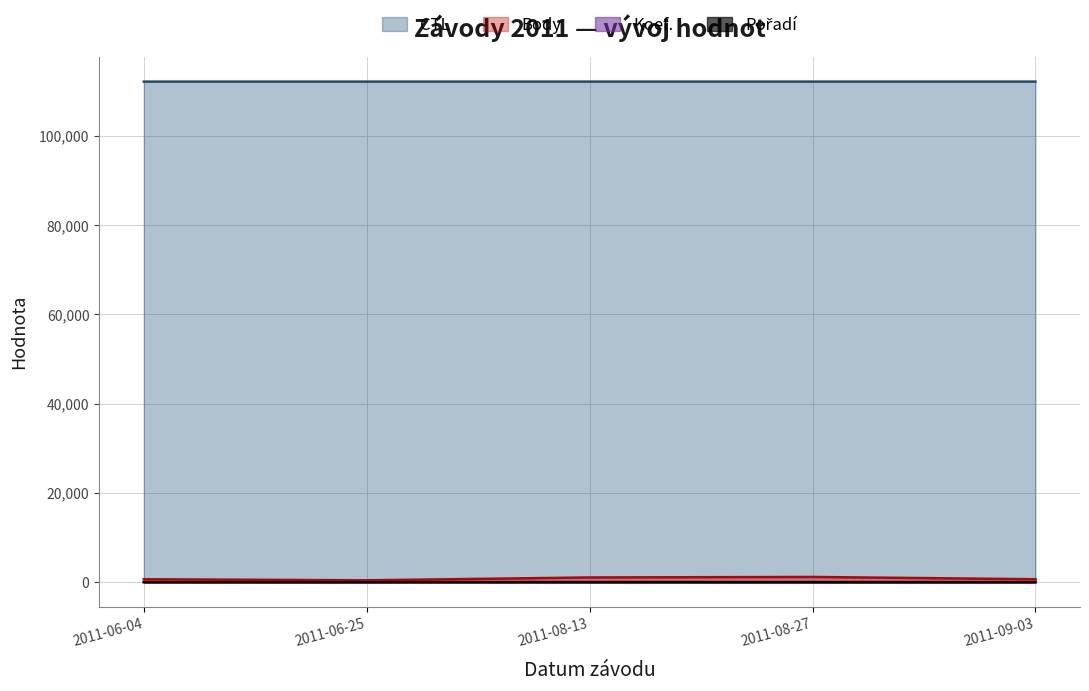

What is the difference between the highest and lowest values at 2011-06-04?

112201